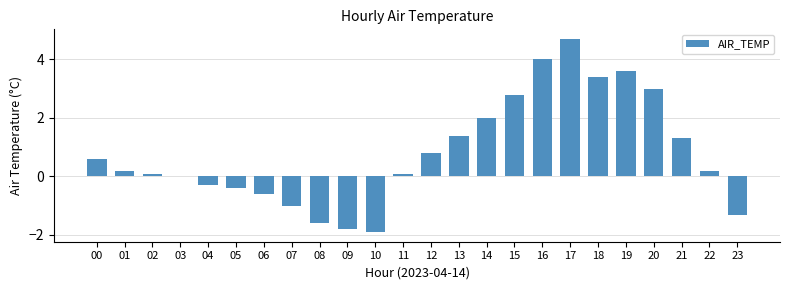

Are the bars horizontal?

No